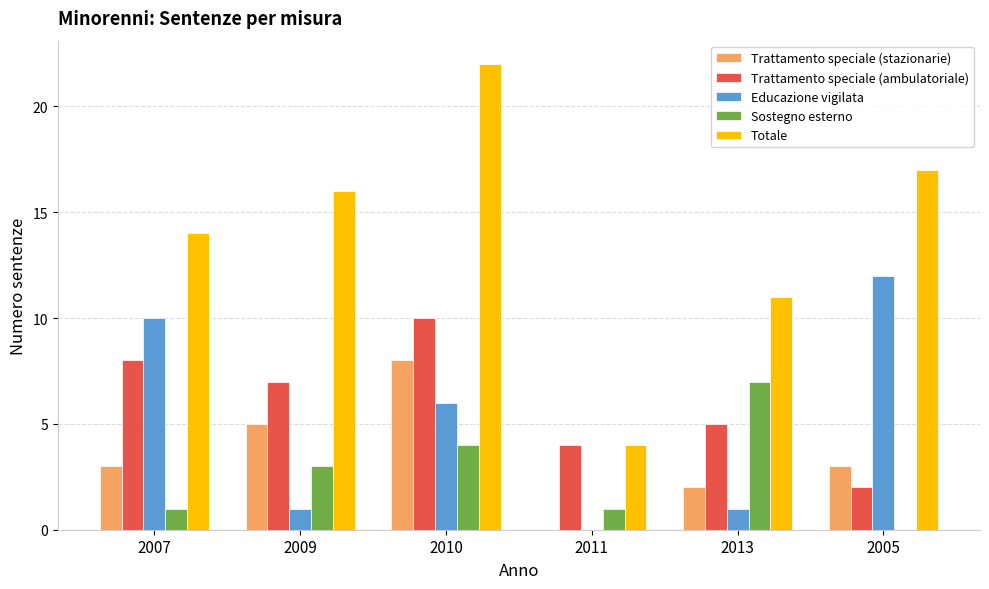

Is it true that Totale equals 17 at 2005?

True